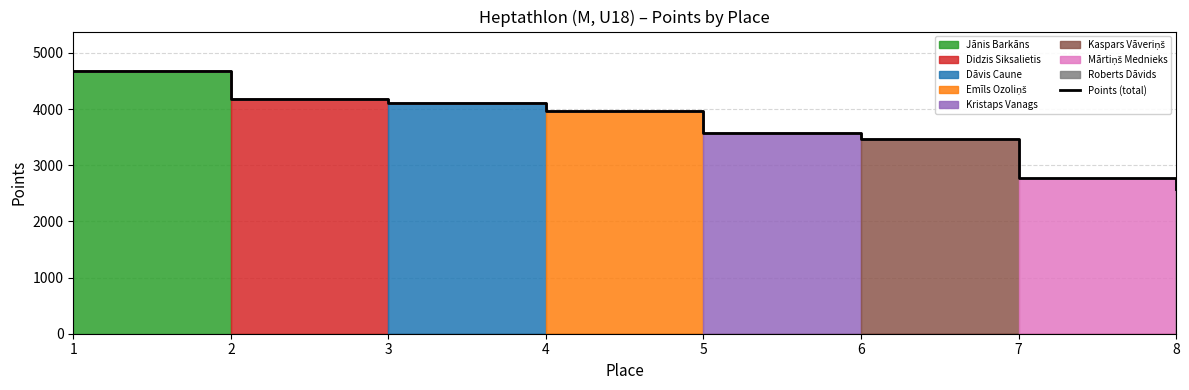

Between 6 and 7, which is larger?

6